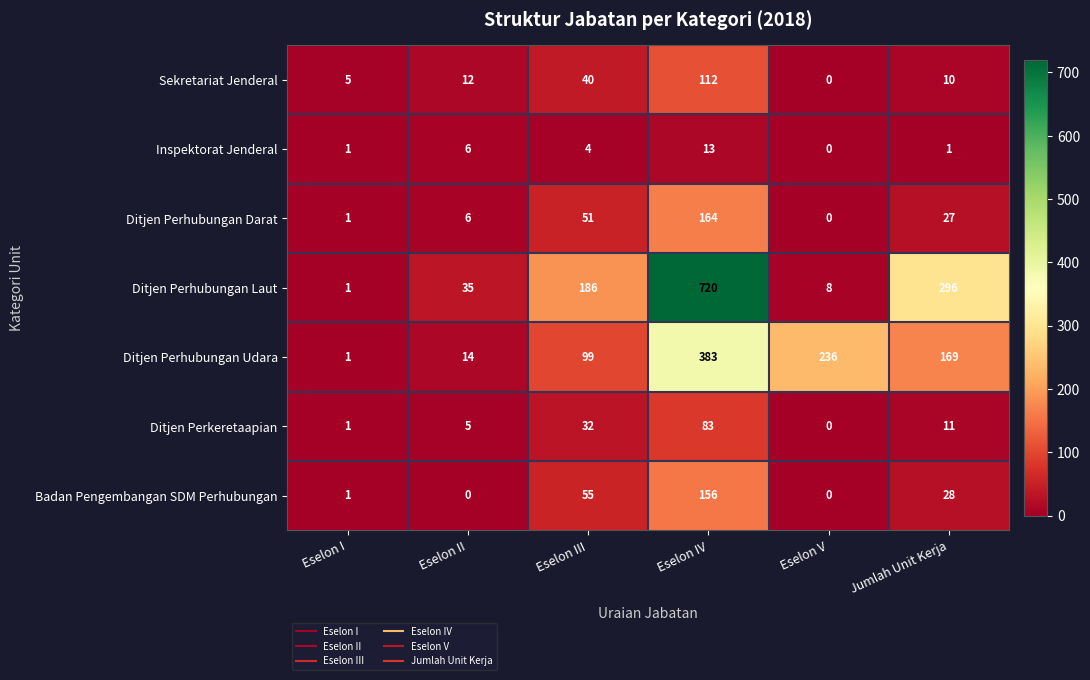

What is the average value of the Inspektorat Jenderal series?

4